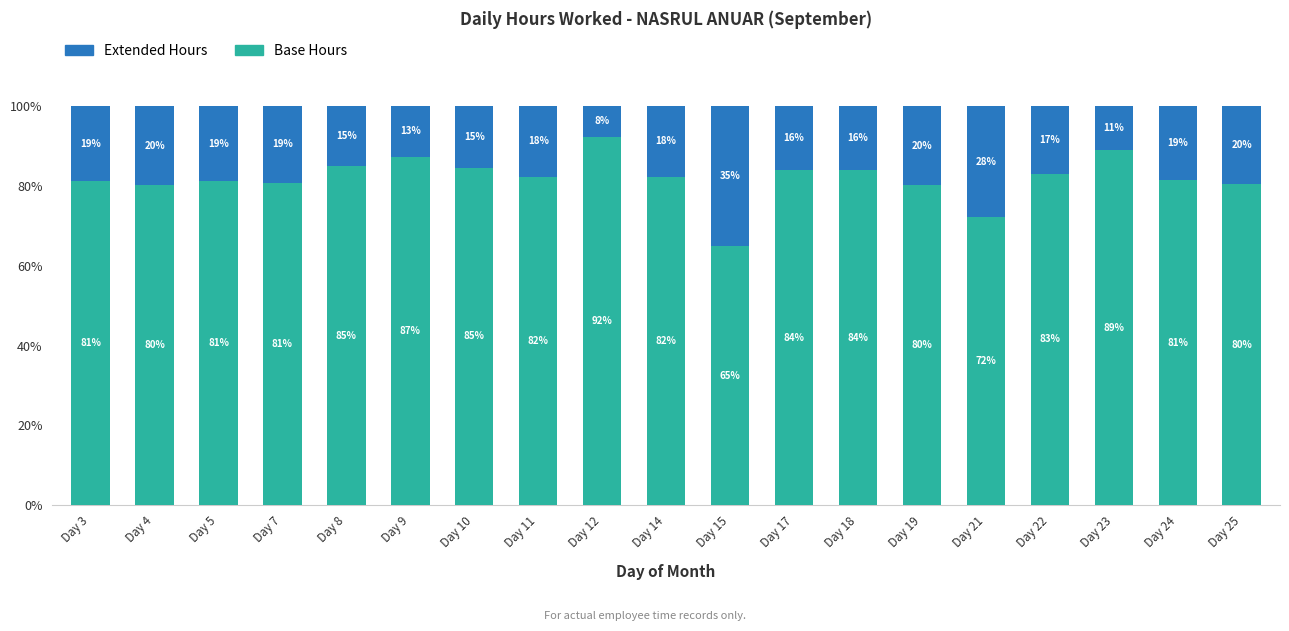

At which label does Base Hours reach its minimum?

Day 15